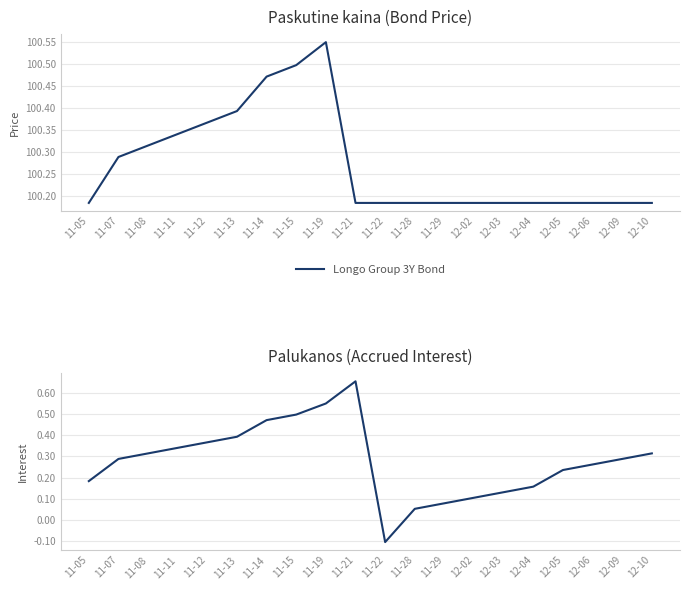

What is the difference between the maximum and minimum values in the Palukanos series?

0.8